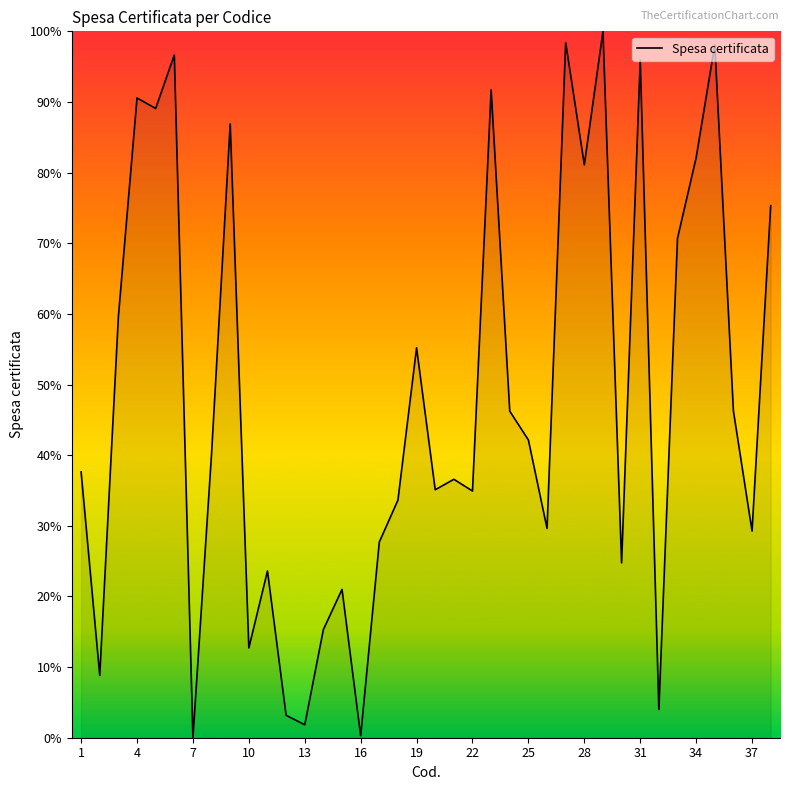

How many lines are shown in the chart?

1